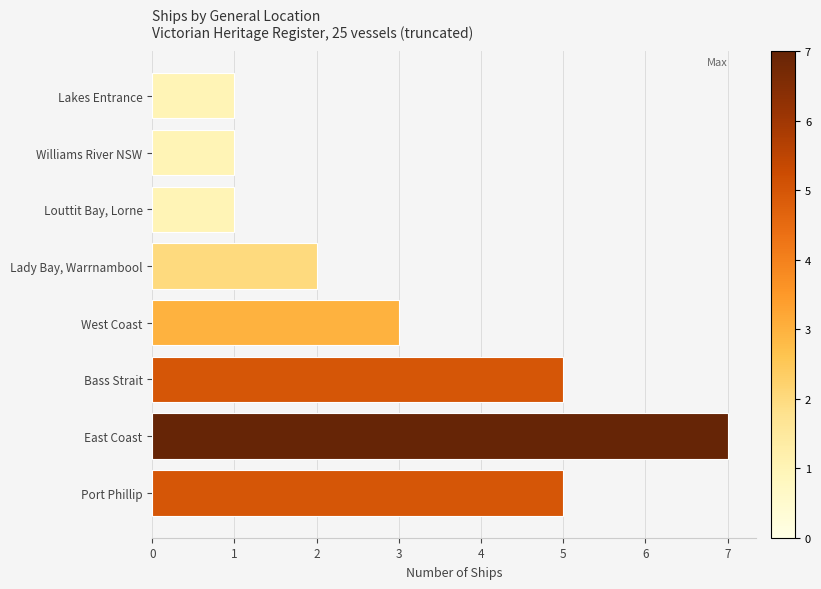

Reading bottom to top, extract all data points from this chart.

5	7	5	3	2	1	1	1